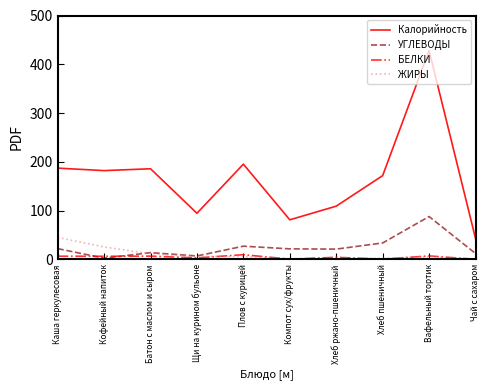

What is the difference between the highest and lowest values at Чай с сахаром?

43.0